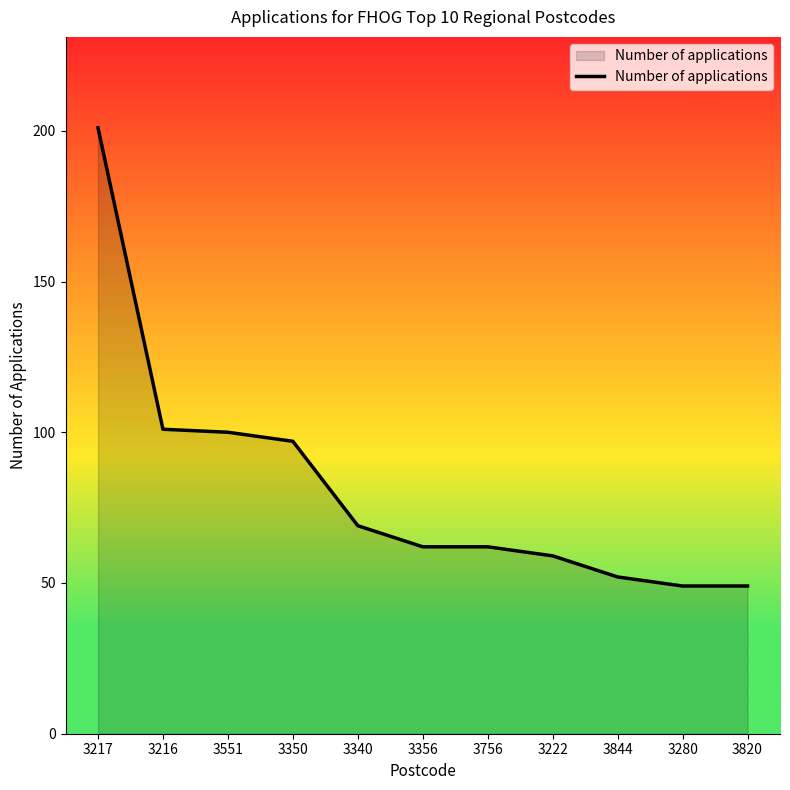

What is the difference between the values at 3350 and 3756?

35